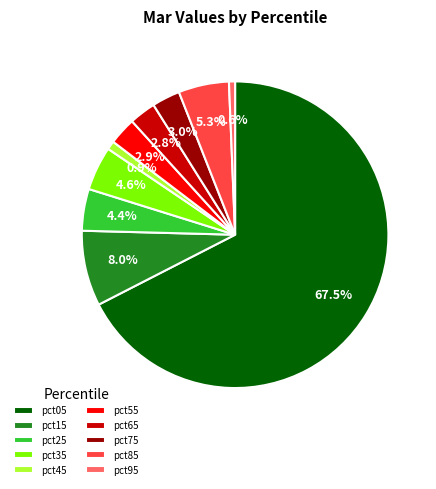

How much of the chart is everything except pct75?

97.0%